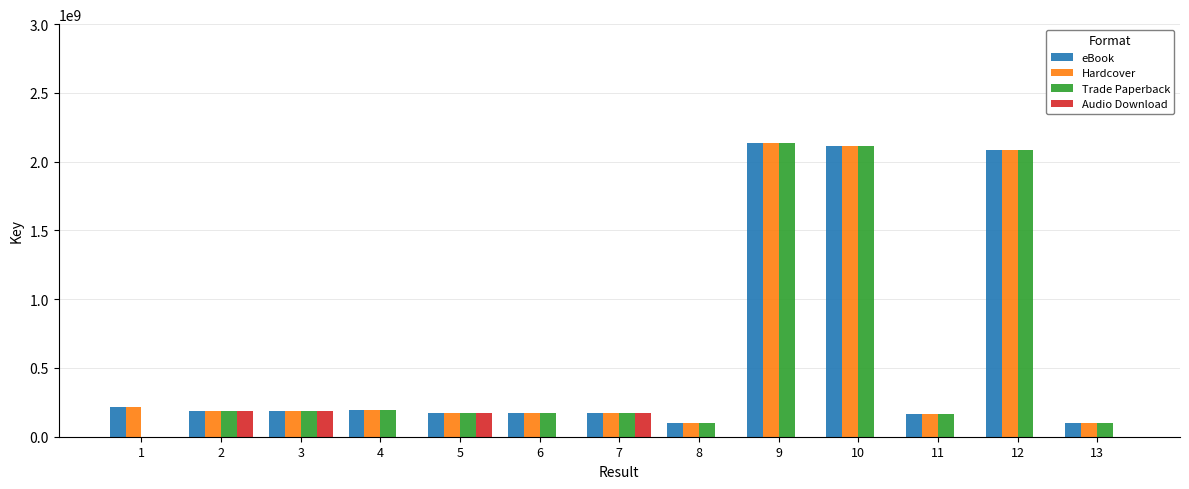

What is the highest value of the Trade Paperback series?

2135991761